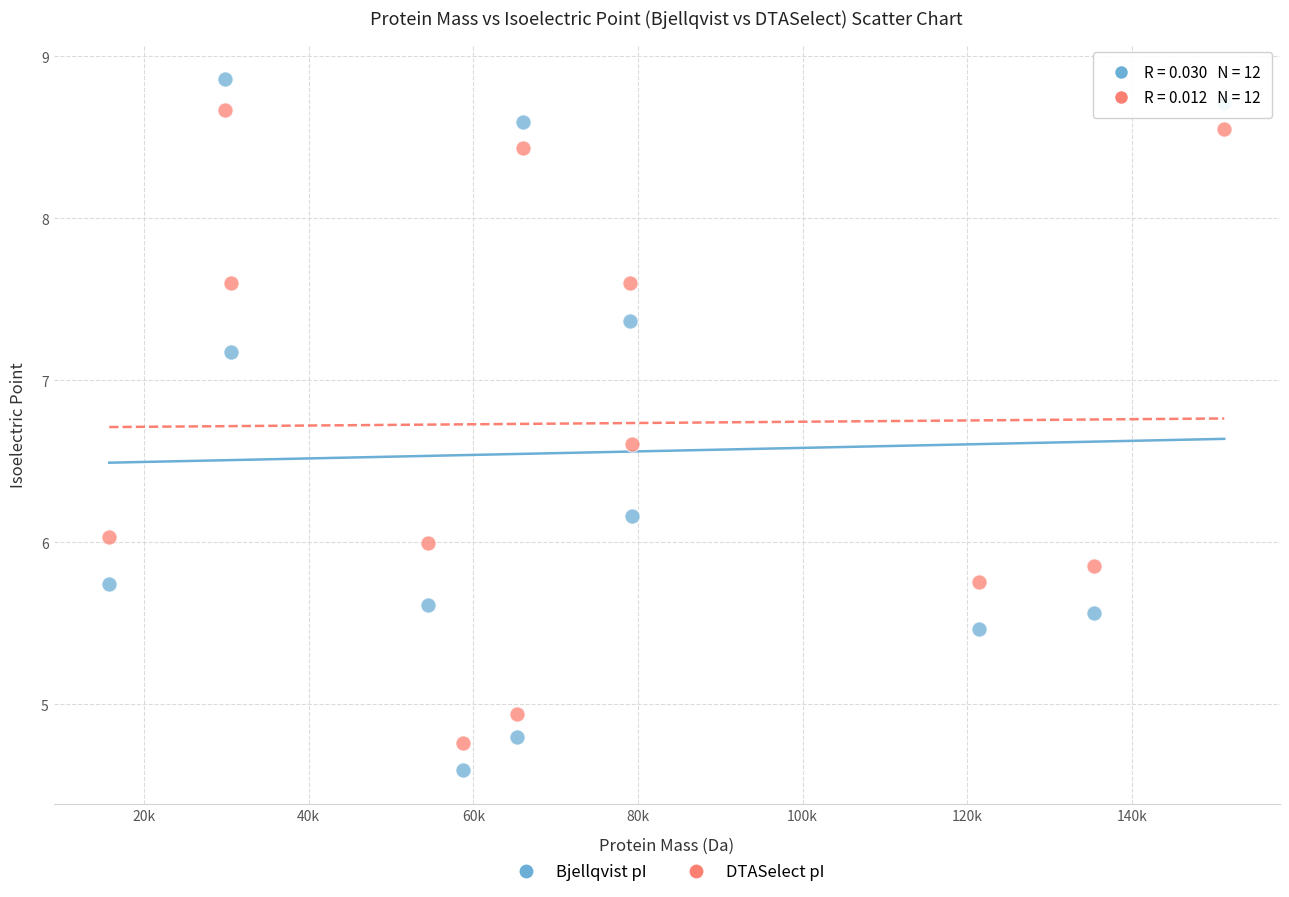

Which series contains the lowest Y value?

Bjellqvist pI